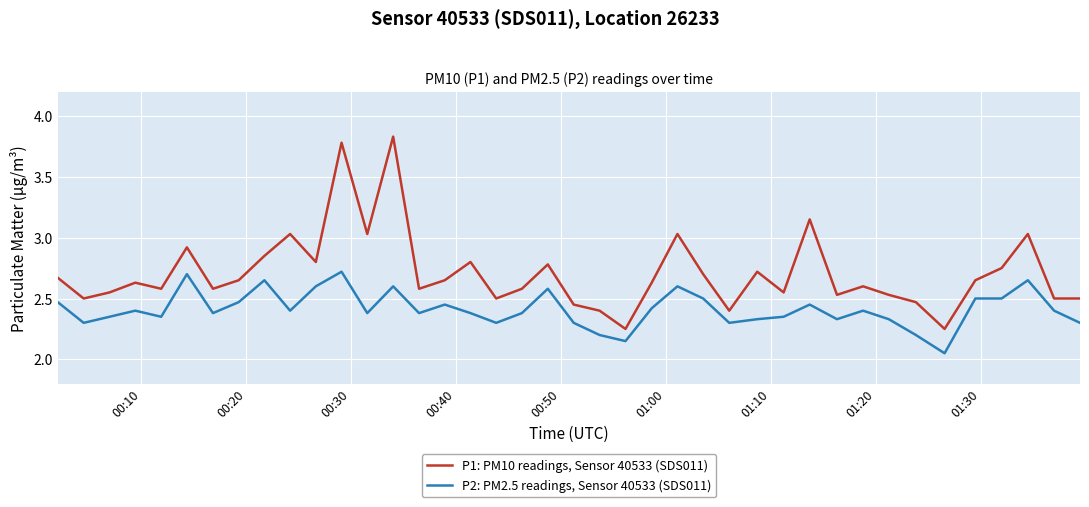

Does the chart have visible grid lines?

Yes